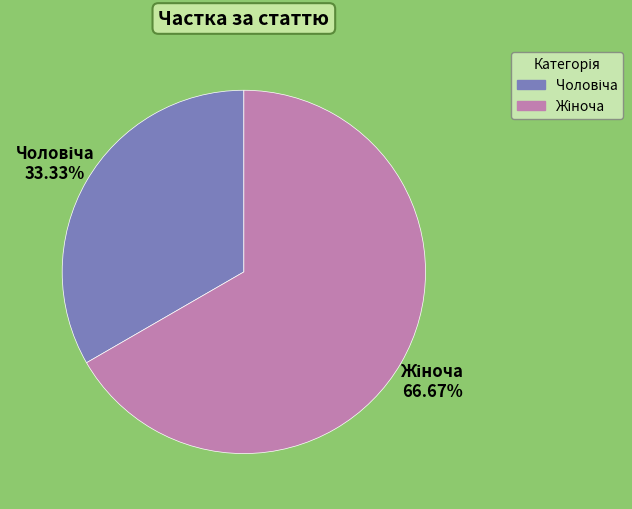

How many slices are in this pie chart?

2